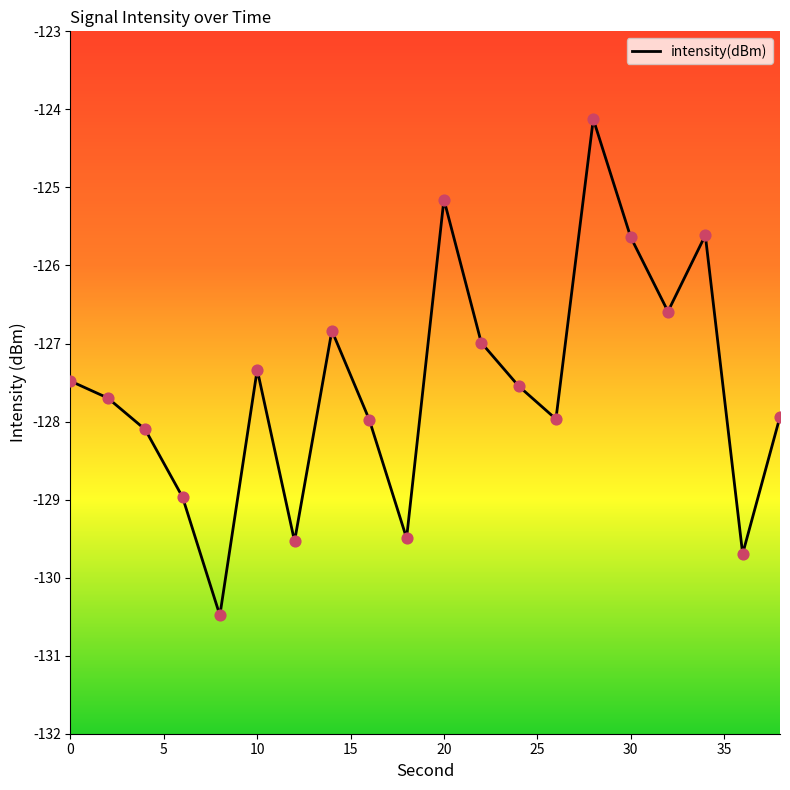

What is the smallest value displayed?

-130.5